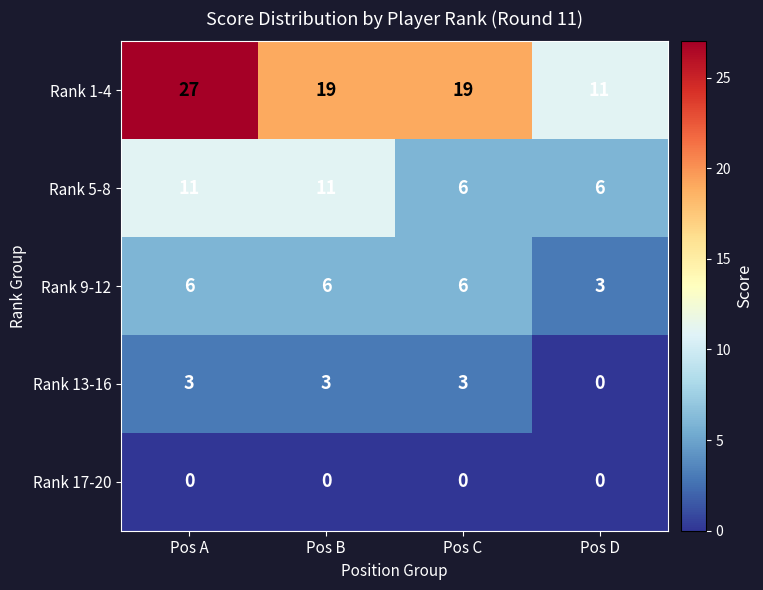

What is the difference between the second highest and minimum values in the Rank 5-8 series?

5